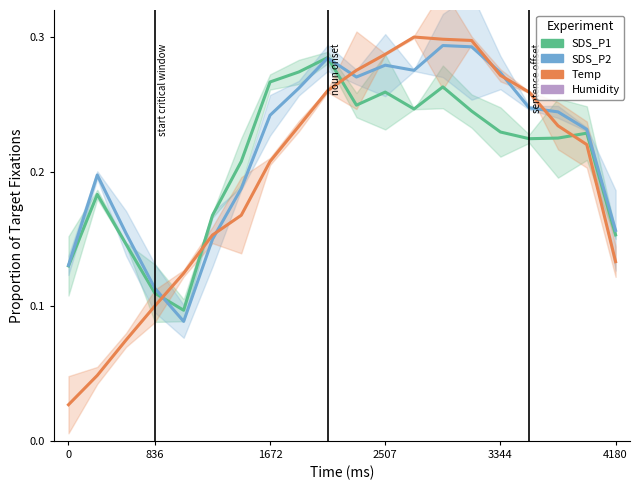

Is the value of Humidity at 9 greater than the value of Temp at 15?

No